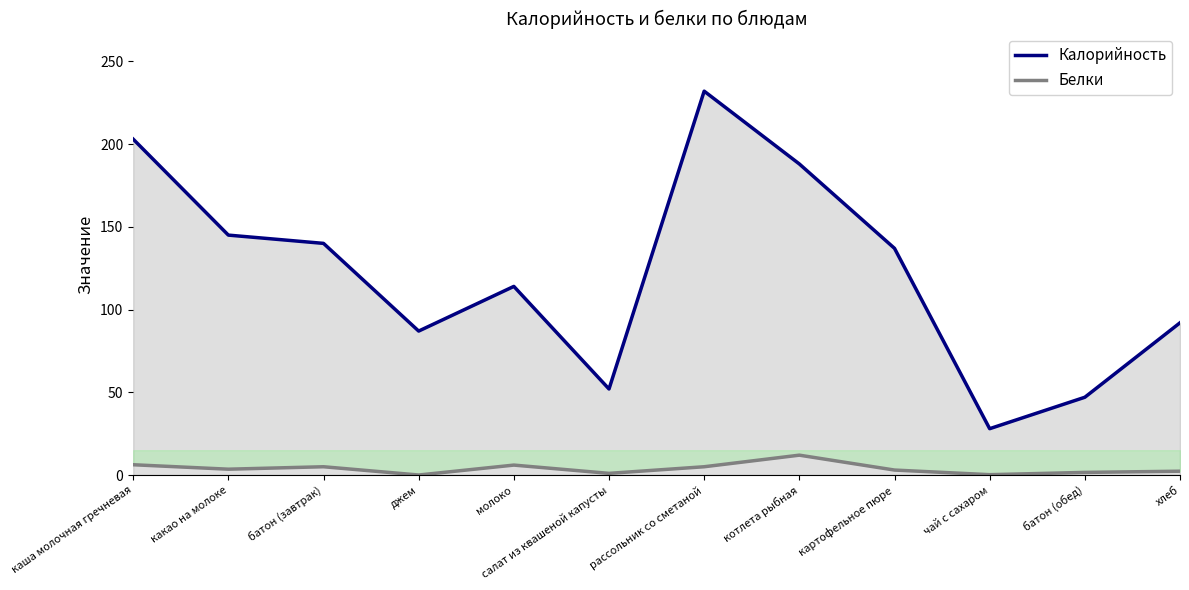

What is the maximum value shown in the chart?

232.0